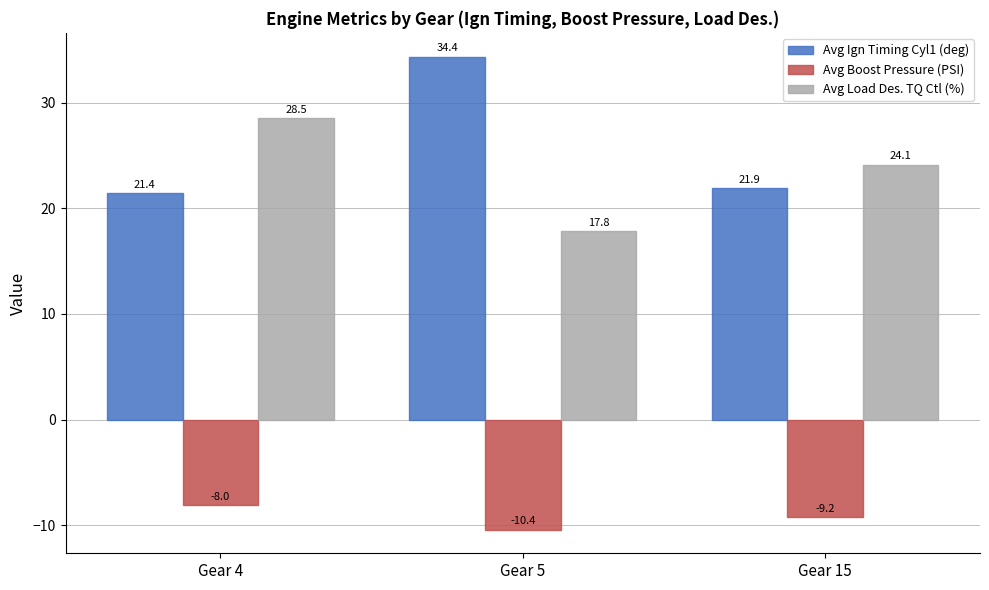

At which category is the sum across all series the highest?

Gear 4